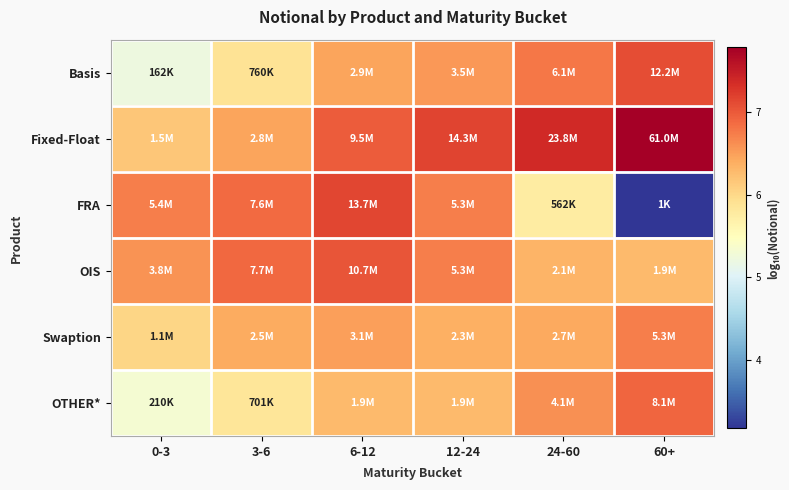

Reading left to right, what are all the values shown in this chart?

Basis: 0-3=5.2	3-6=5.9	6-12=6.5	12-24=6.5	24-60=6.8	60+=7.1
Fixed-Float: 0-3=6.2	3-6=6.5	6-12=7.0	12-24=7.2	24-60=7.4	60+=7.8
FRA: 0-3=6.7	3-6=6.9	6-12=7.1	12-24=6.7	24-60=5.7	60+=3.2
OIS: 0-3=6.6	3-6=6.9	6-12=7.0	12-24=6.7	24-60=6.3	60+=6.3
Swaption: 0-3=6.0	3-6=6.4	6-12=6.5	12-24=6.4	24-60=6.4	60+=6.7
OTHER*: 0-3=5.3	3-6=5.8	6-12=6.3	12-24=6.3	24-60=6.6	60+=6.9